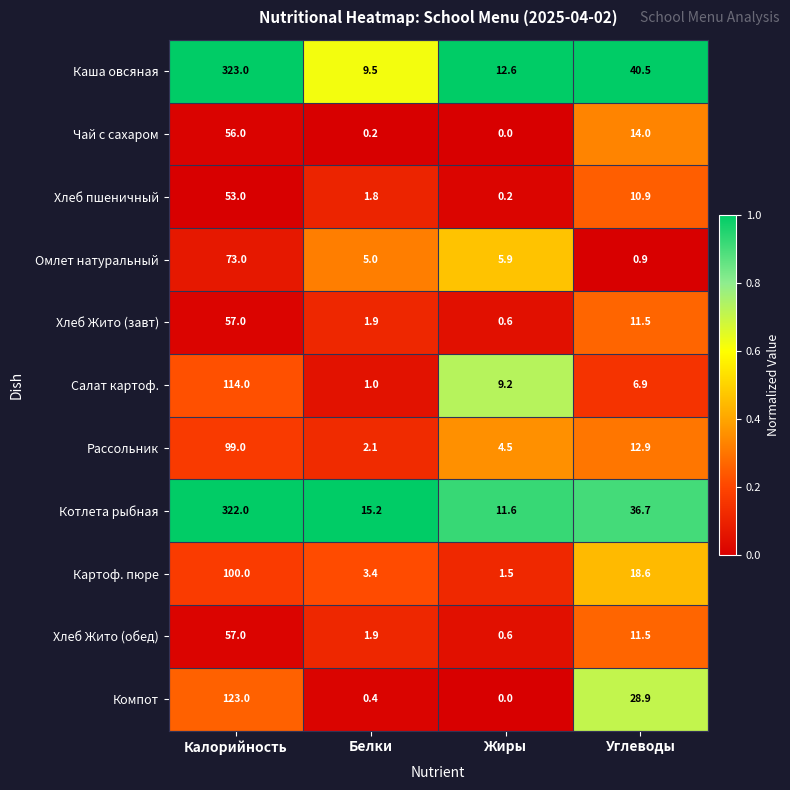

Is it true that Салат картоф. equals 3.7 at Жиры?

False